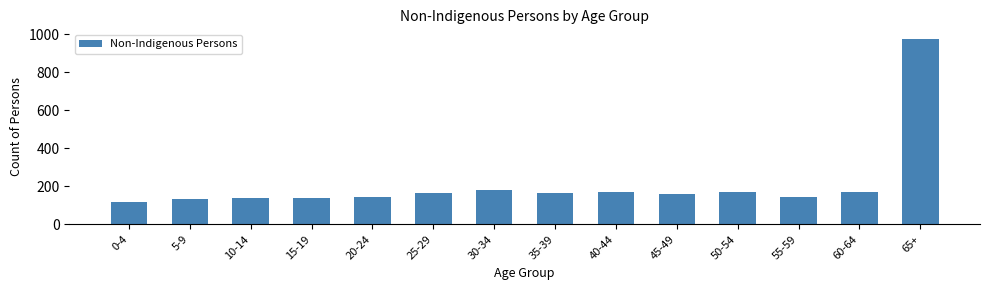

What is the ratio of the value at 50-54 to the value at 5-9?

1.3